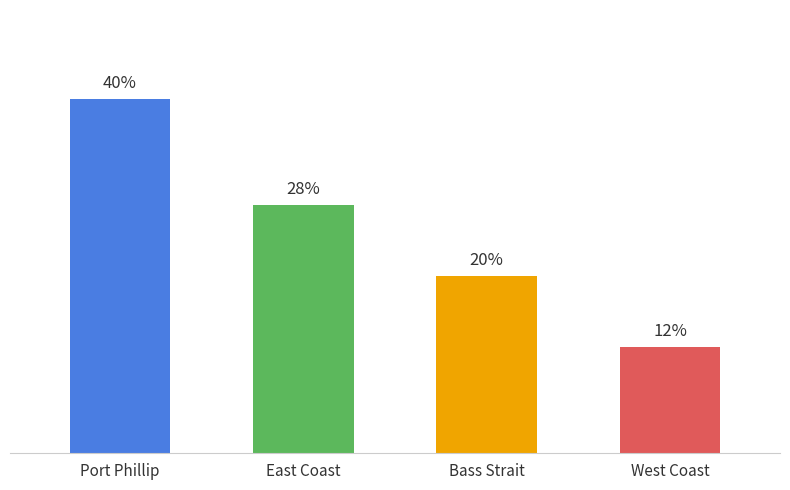

Does the chart contain any negative values?

No